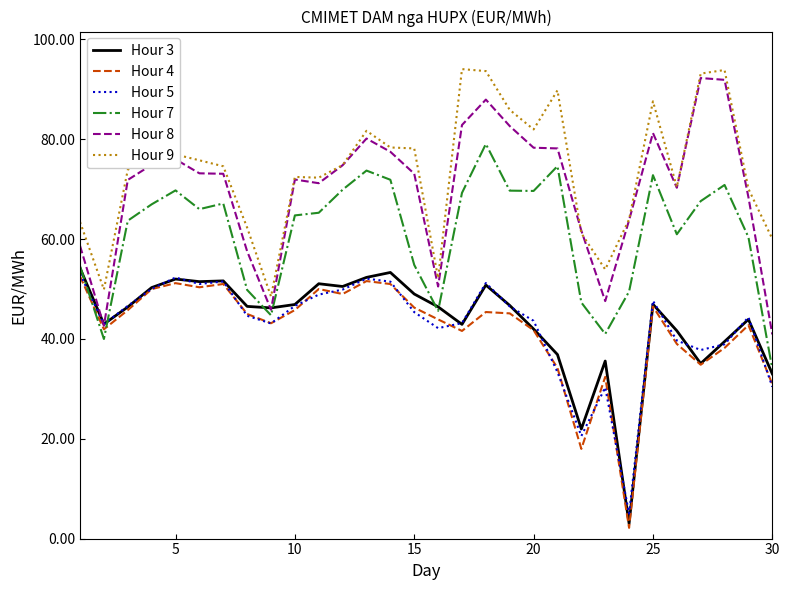

After their last crossing, which series has the higher values: Hour 5 or Hour 7?

Hour 7